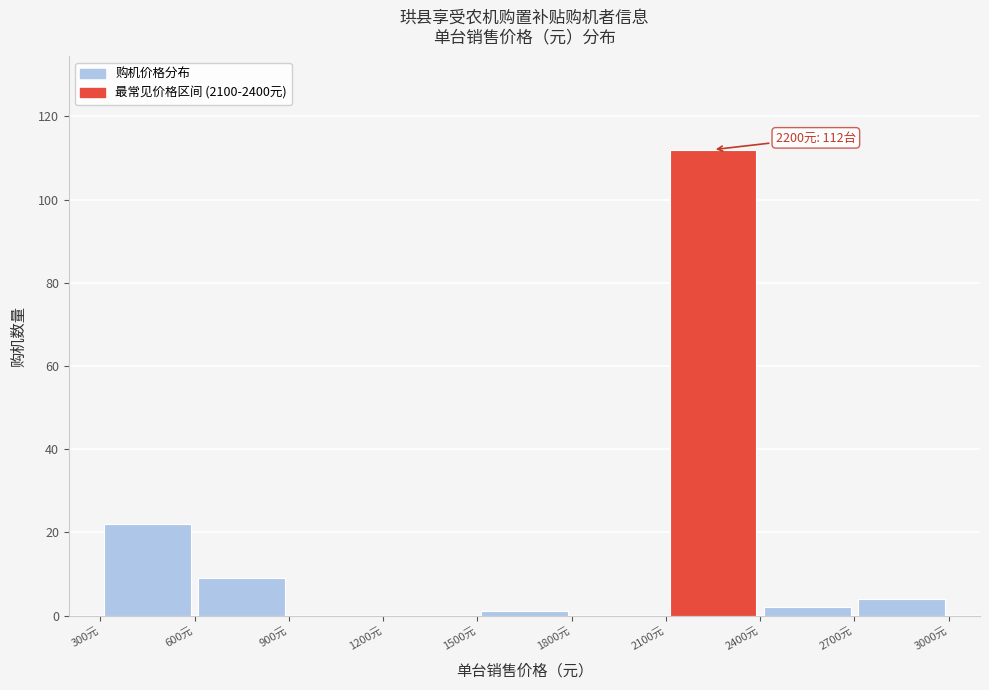

Which range on the x-axis has the tallest bar?

2100 to 2400